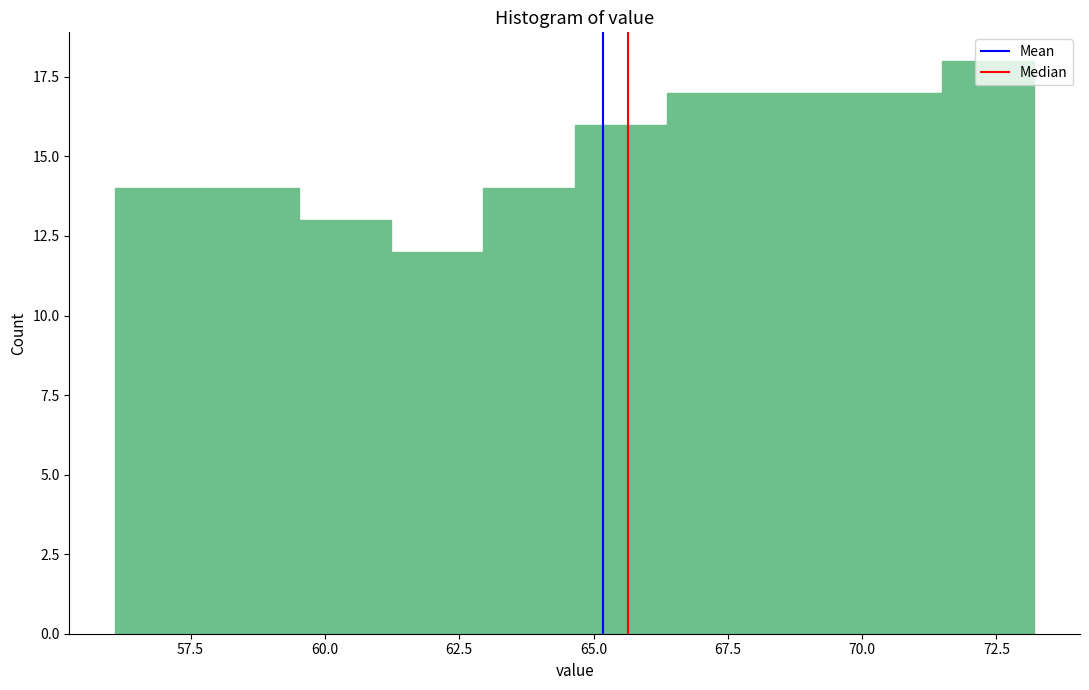

Read against the x-axis, roughly where is the centre of the tallest bar?

72.5